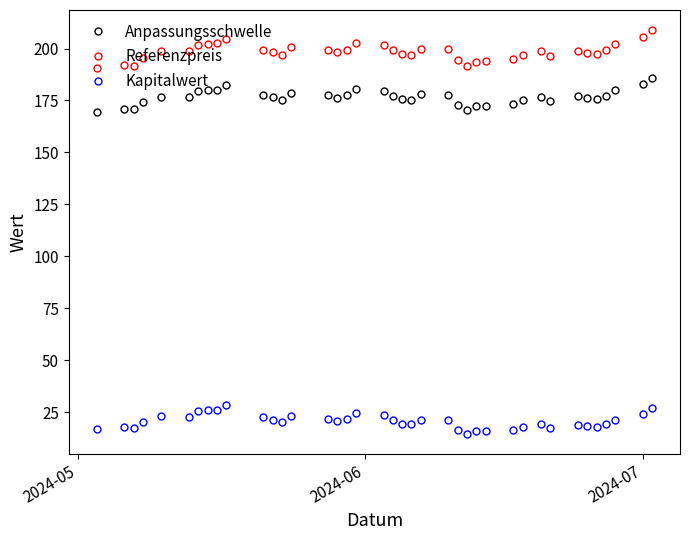

What is the smallest value displayed?

14.6